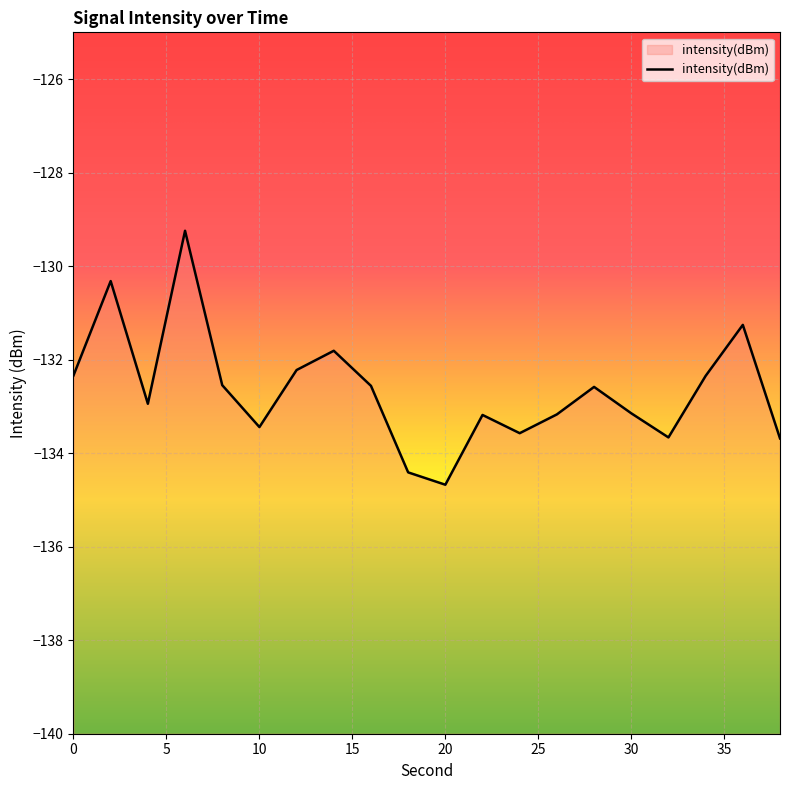

What is the sum of all values?

-2653.1